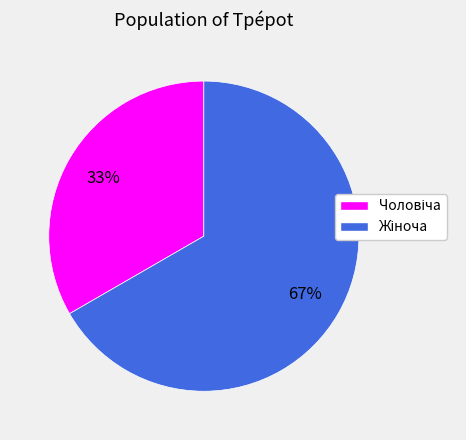

Is there a majority slice in this chart?

Yes